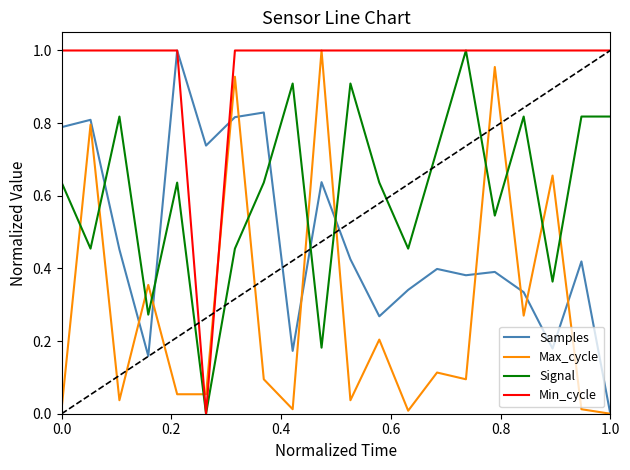

True or false: Max_cycle and Signal cross at least once.

True